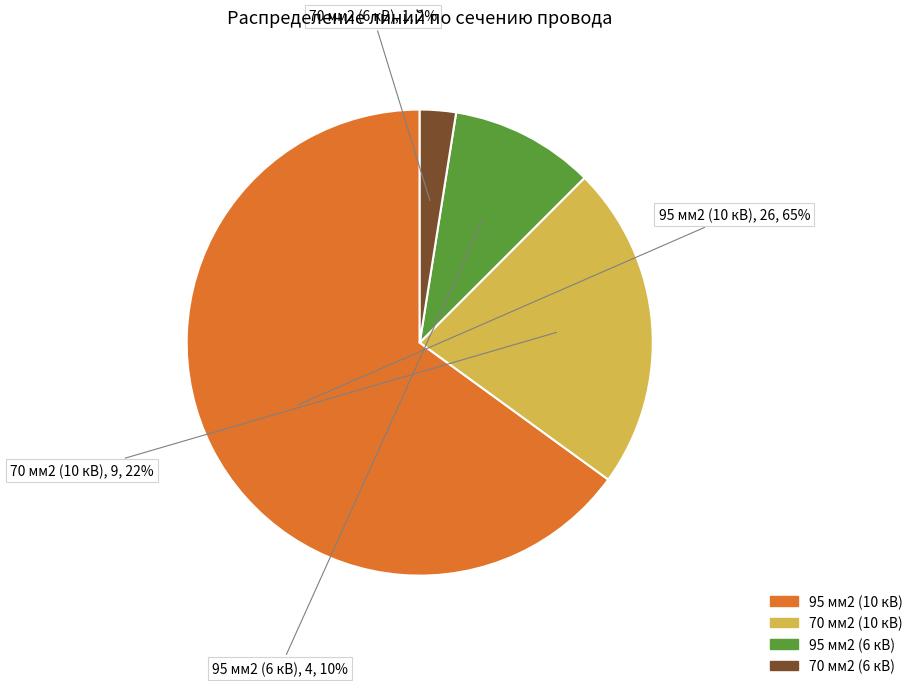

Which category accounts for the majority?

95 мм2 (10 кВ)